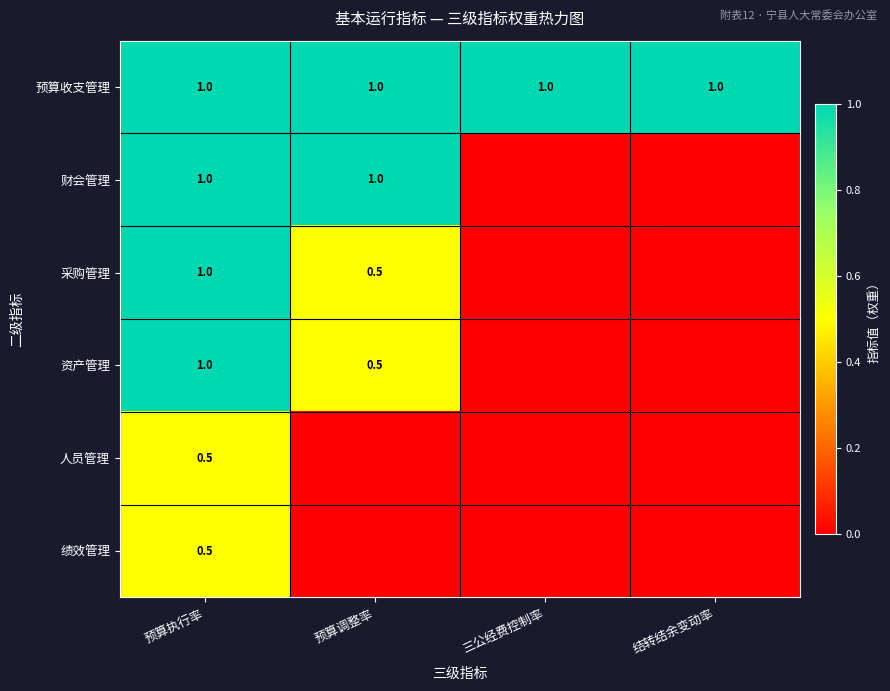

Is it true that 预算收支管理 equals 1.0 at 预算执行率?

True